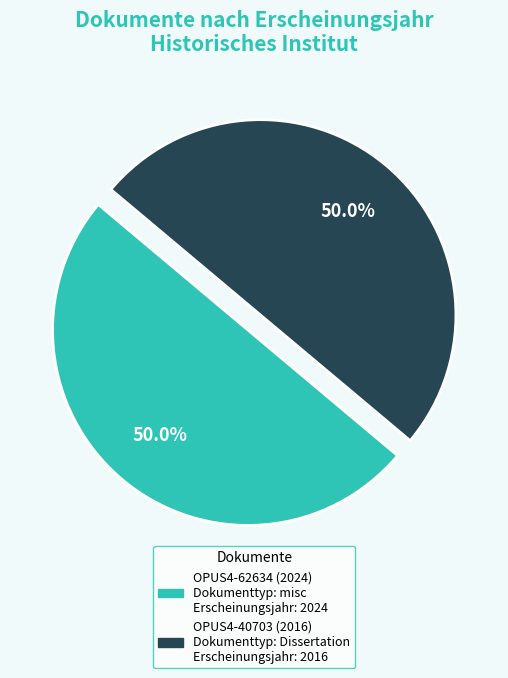

The OPUS4-62634 (2024) slice represents 50% of the pie. True or false?

True